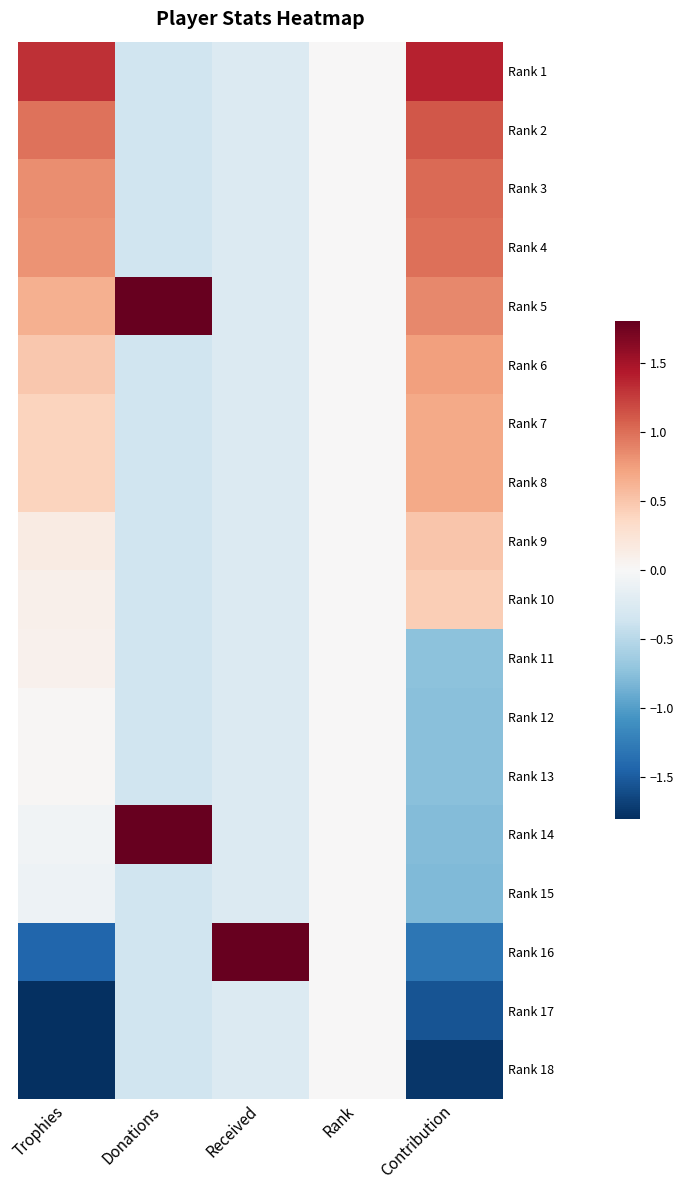

At which label does Rank 18 reach its minimum?

Trophies